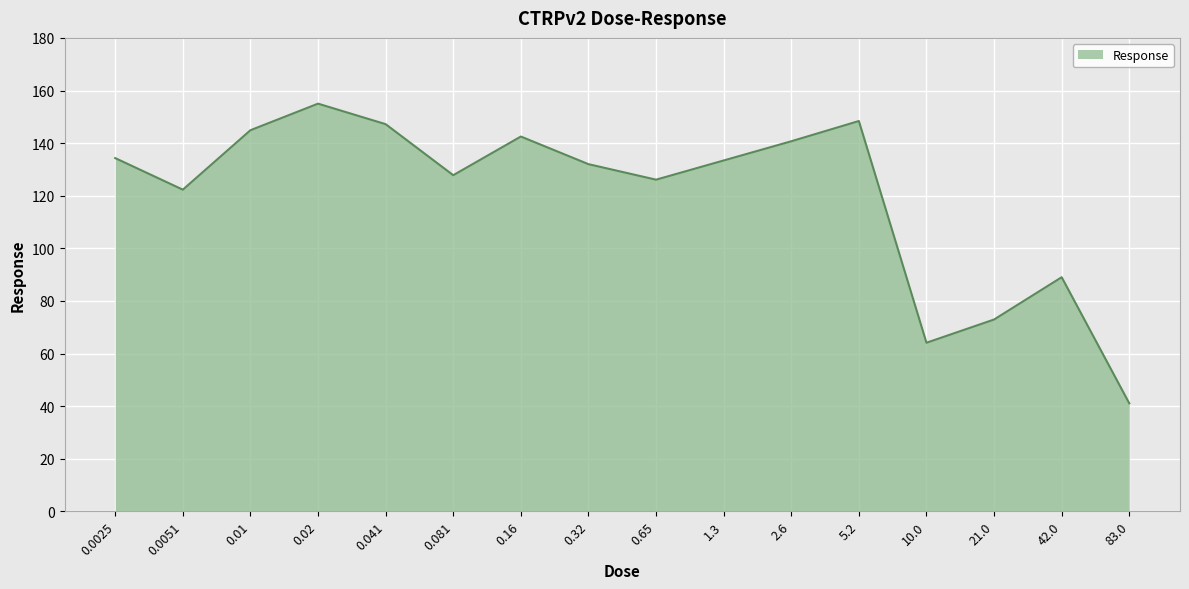

What is the difference between the maximum and minimum values?

113.9